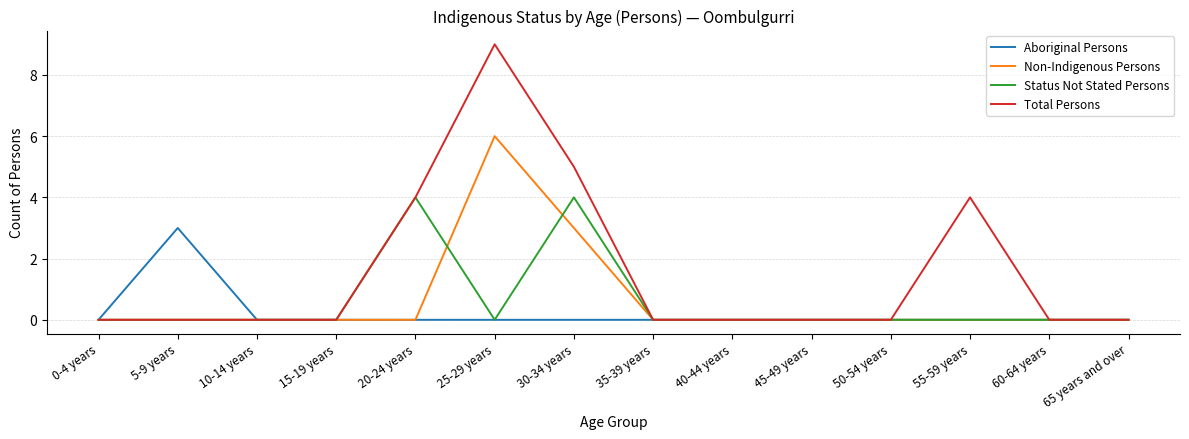

What are all the series names shown in the legend?

Aboriginal Persons, Non-Indigenous Persons, Status Not Stated Persons, Total Persons